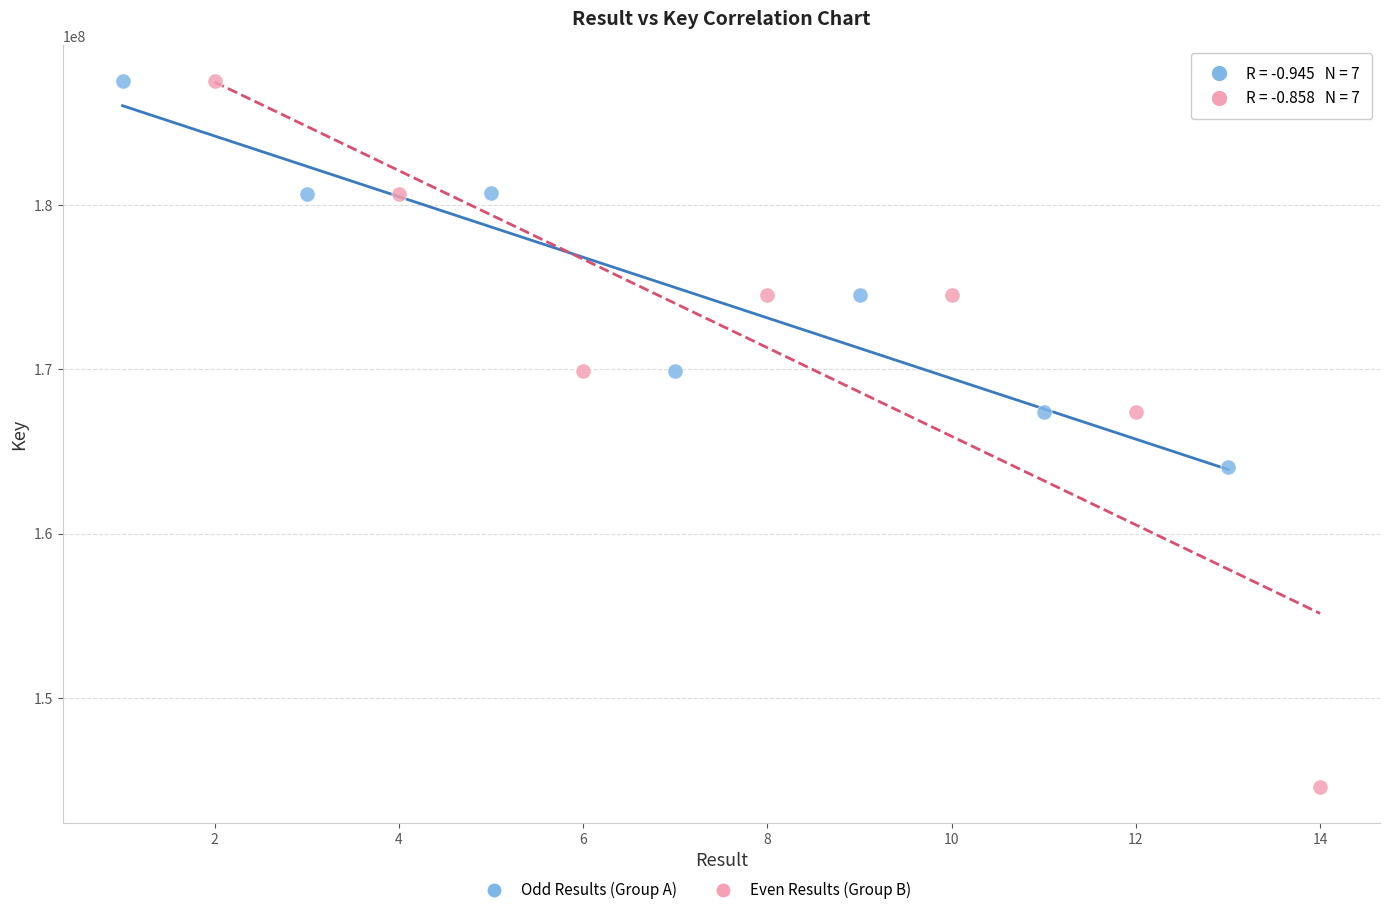

Which series has the widest spread of Y values?

Even Results (Group B)